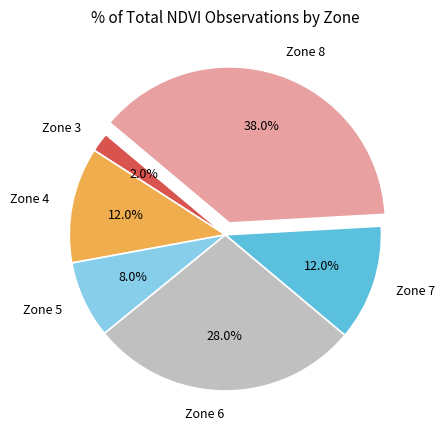

Between Zone 8 and Zone 7, which is larger?

Zone 8